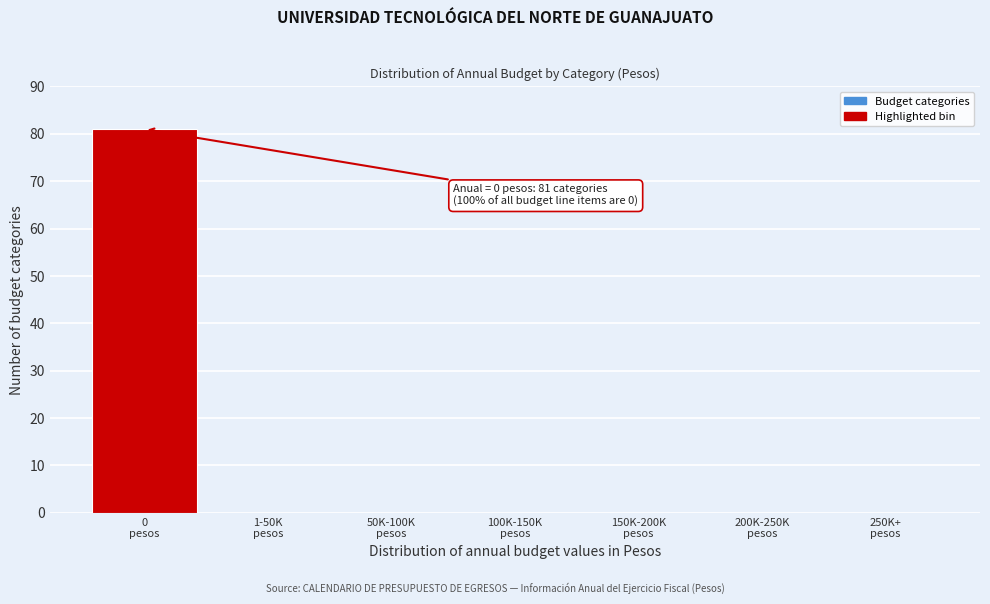

What is the sum of all values?

81